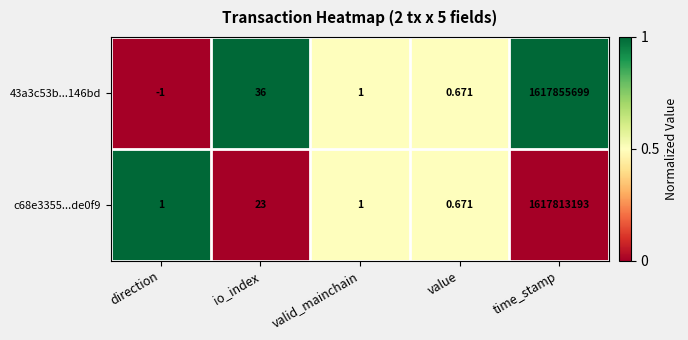

Is the value of c68e3355...de0f9 at valid_mainchain greater than the value of 43a3c53b...146bd at value?

Yes